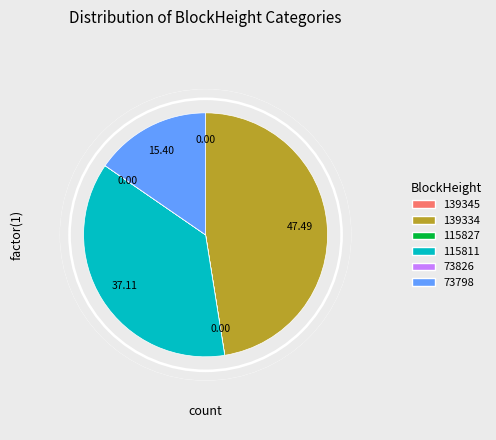

Is the sum of 115811 and 73798 greater than half?

Yes